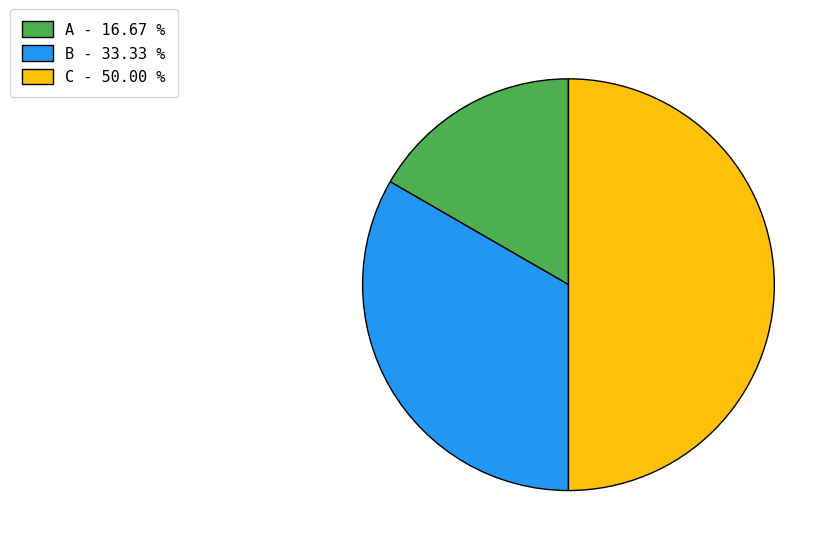

Approximately how many times larger is the value at C - 50.00 % compared to B - 33.33 %?

1.5